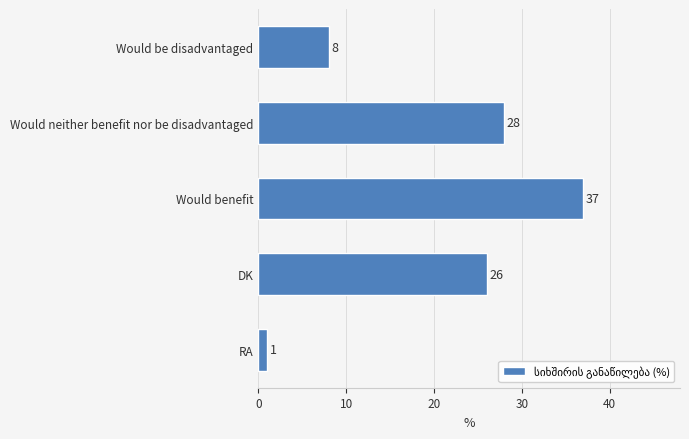

Reading top to bottom, extract all data points from this chart.

Would be disadvantaged=8	Would neither benefit nor be disadvantaged=28	Would benefit=37	DK=26	RA=1